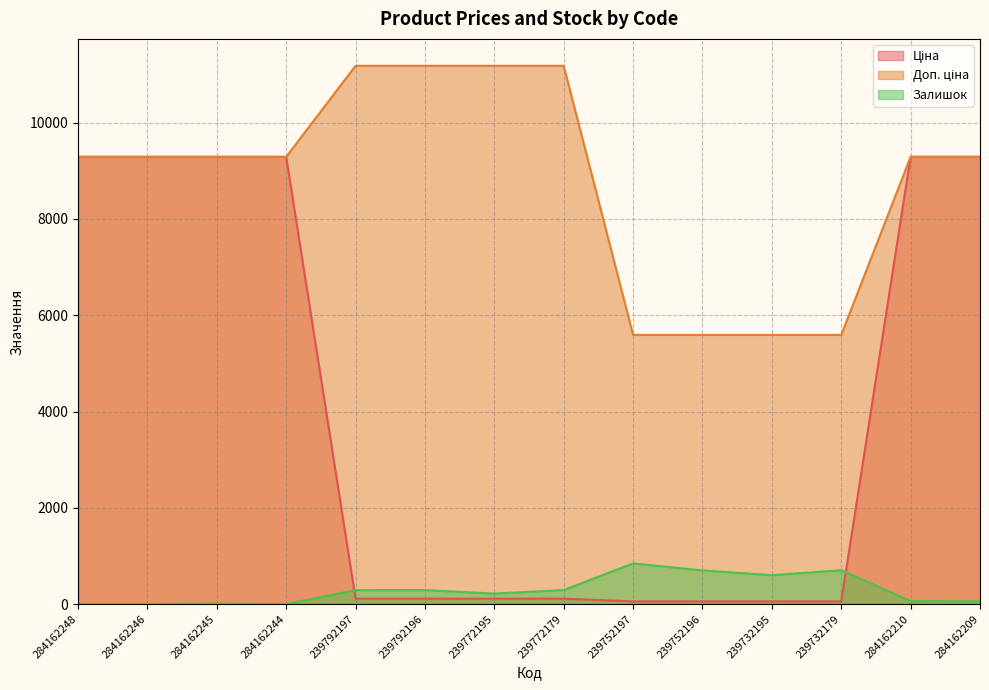

How many data points in Доп. ціна are above 9290?

10